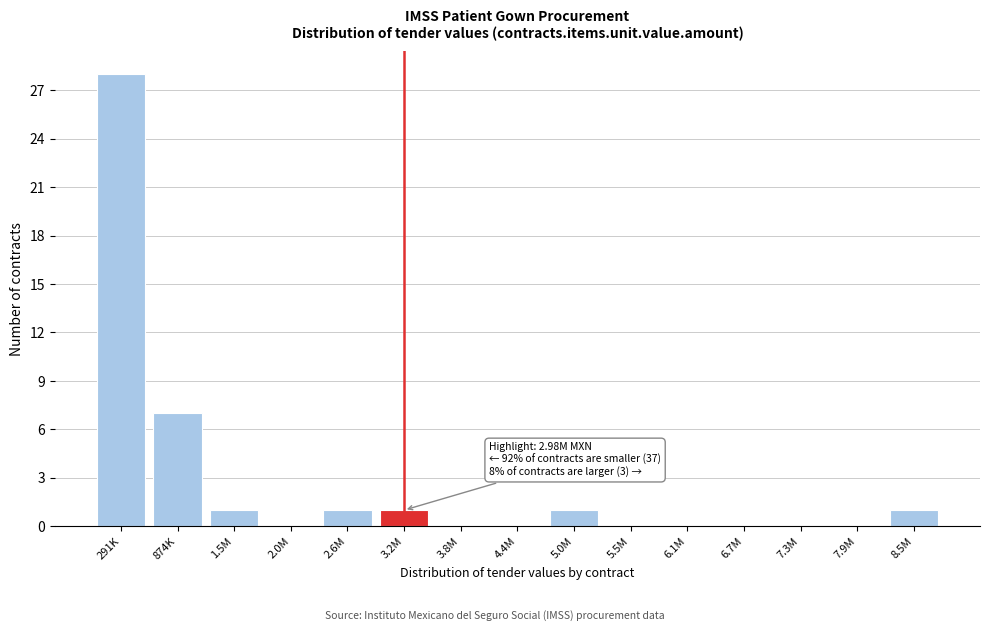

Reading left to right, extract all data points from this chart.

291K=28	874K=7	1.5M=1	2.0M=0	2.6M=1	3.2M=1	3.8M=0	4.4M=0	5.0M=1	5.5M=0	6.1M=0	6.7M=0	7.3M=0	7.9M=0	8.5M=1